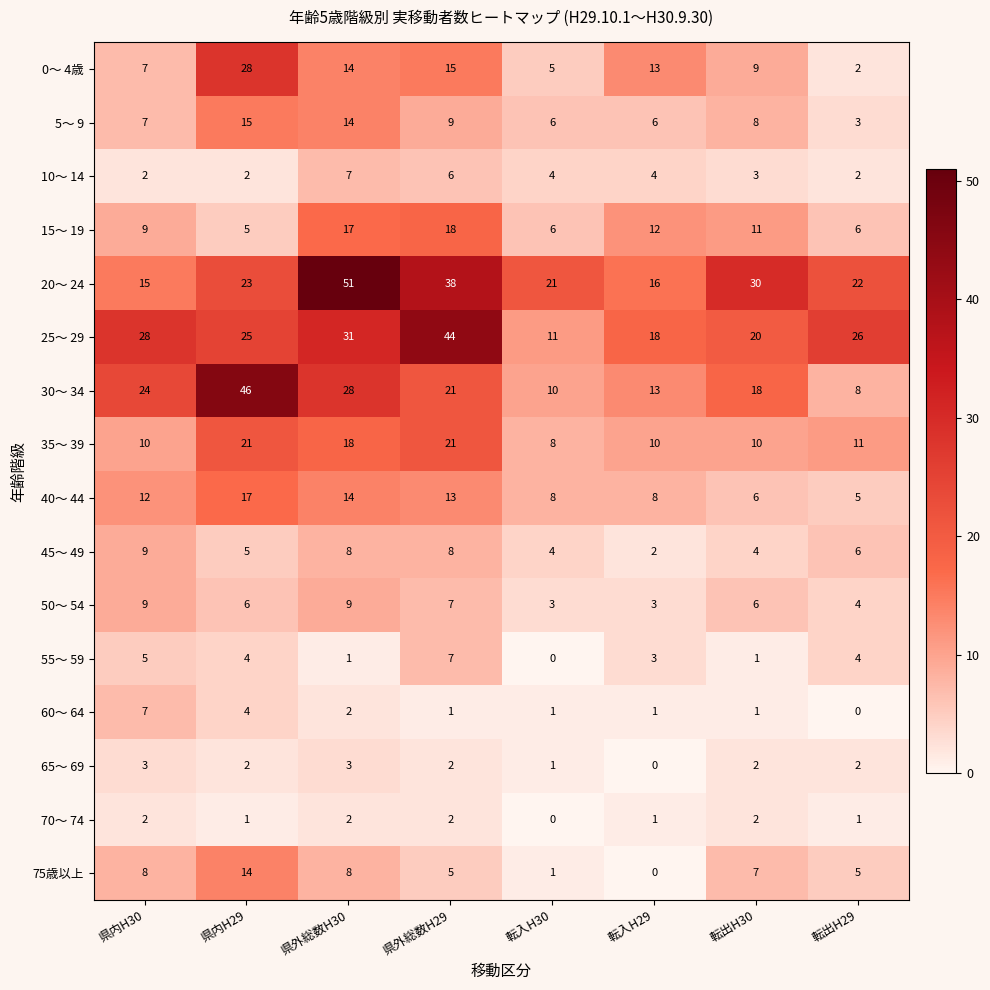

Is it true that 25～ 29 equals 41 at 県外総数H30?

False